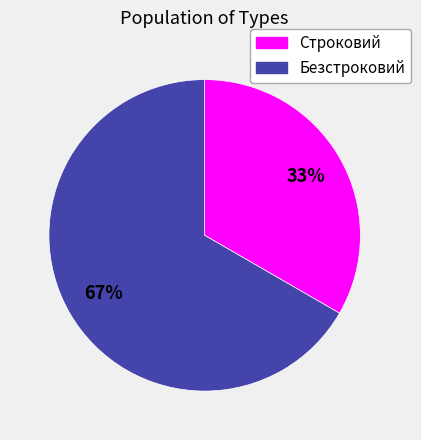

Rank the categories by value from lowest to highest.

Строковий, Безстроковий